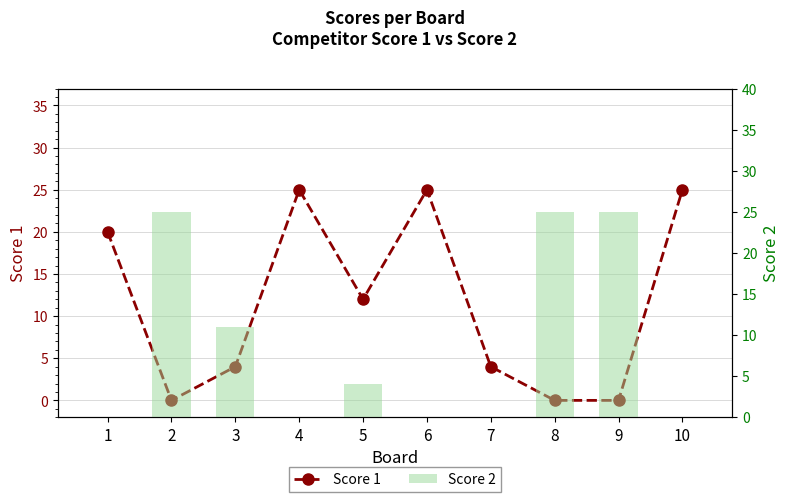

What are all the series names shown in the legend?

Score 1, Score 2